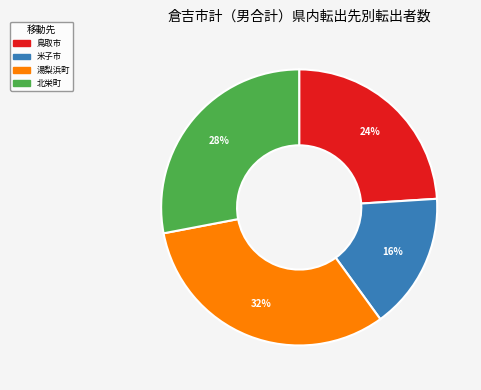

To the nearest percent, what is the difference between the largest and smallest slice percentages?

16%